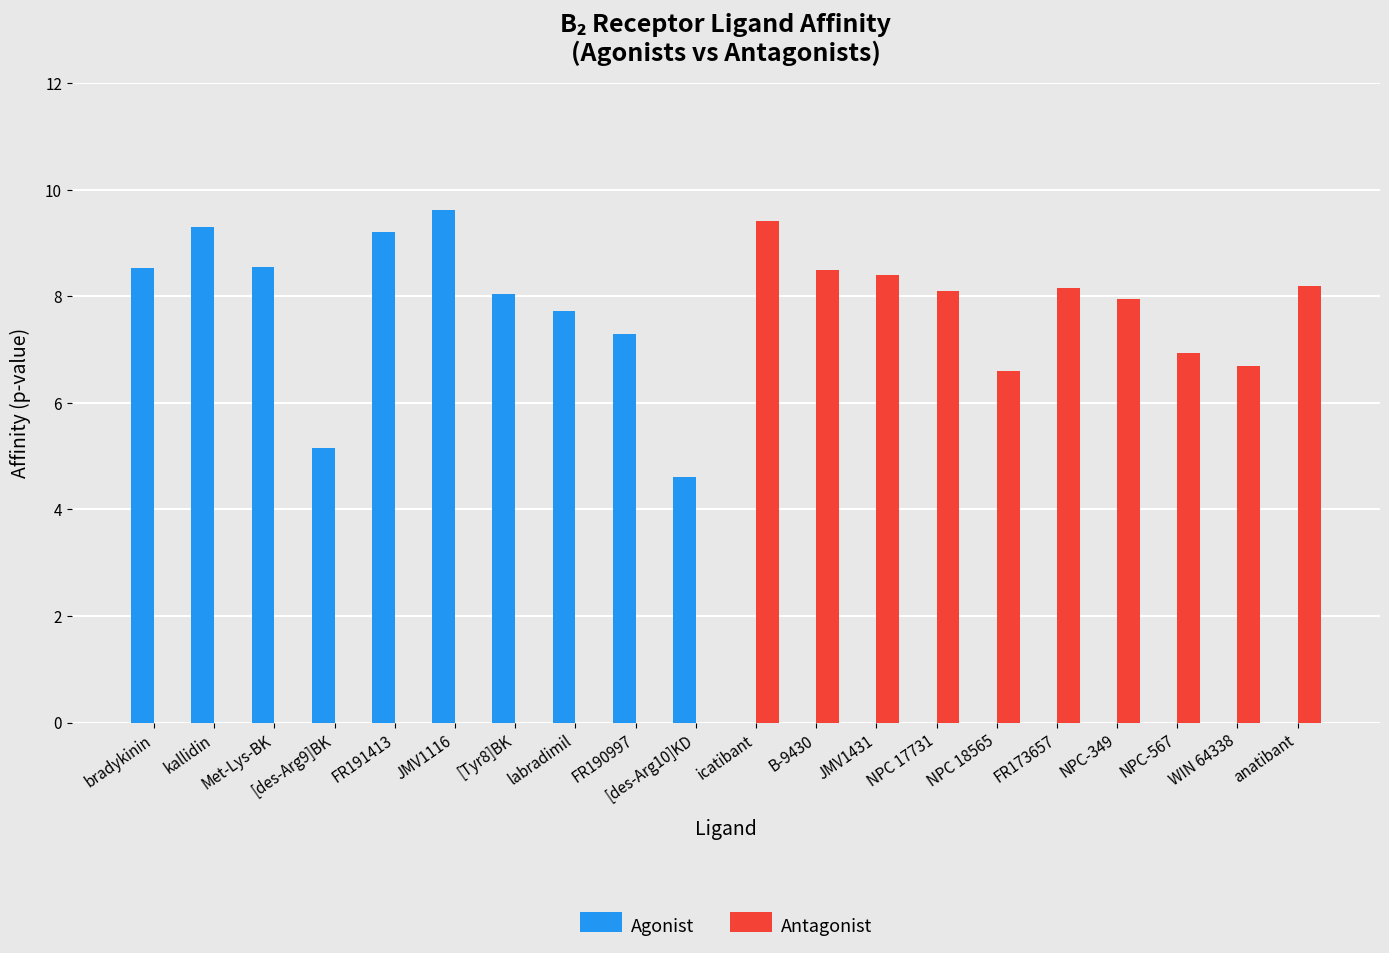

What are all the series names shown in the legend?

Agonist, Antagonist